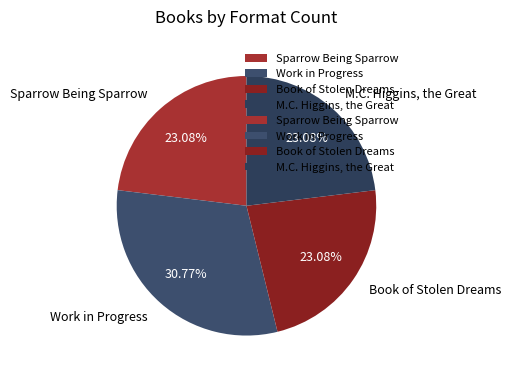

To the nearest percent, what is the difference between the largest and smallest slice percentages?

8%